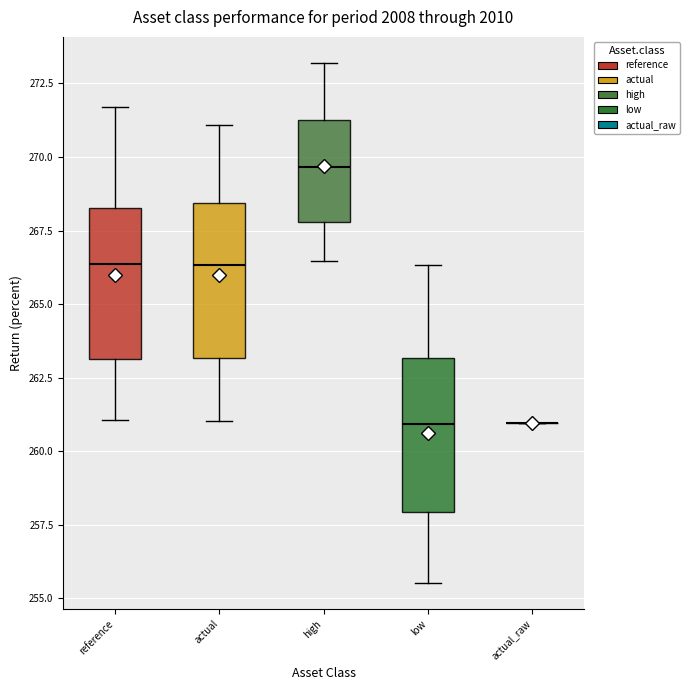

Reading left to right, transcribe this box plot: for each box, give where its median line is, the range the box spans, and where its two whiskers end, as read against the y-axis. The values are not printed on the chart, so give them approximately, as read against the axis.

reference: median 266.5, box 263.0 to 268.5, whiskers 261.0 to 271.5
actual: median 266.5, box 263.0 to 268.5, whiskers 261.0 to 271.0
high: median 269.5, box 268.0 to 271.0, whiskers 266.5 to 273.0
low: median 261.0, box 258.0 to 263.0, whiskers 255.5 to 266.5
actual_raw: box collapsed to a line at 261.0, whiskers 261.0 to 261.0